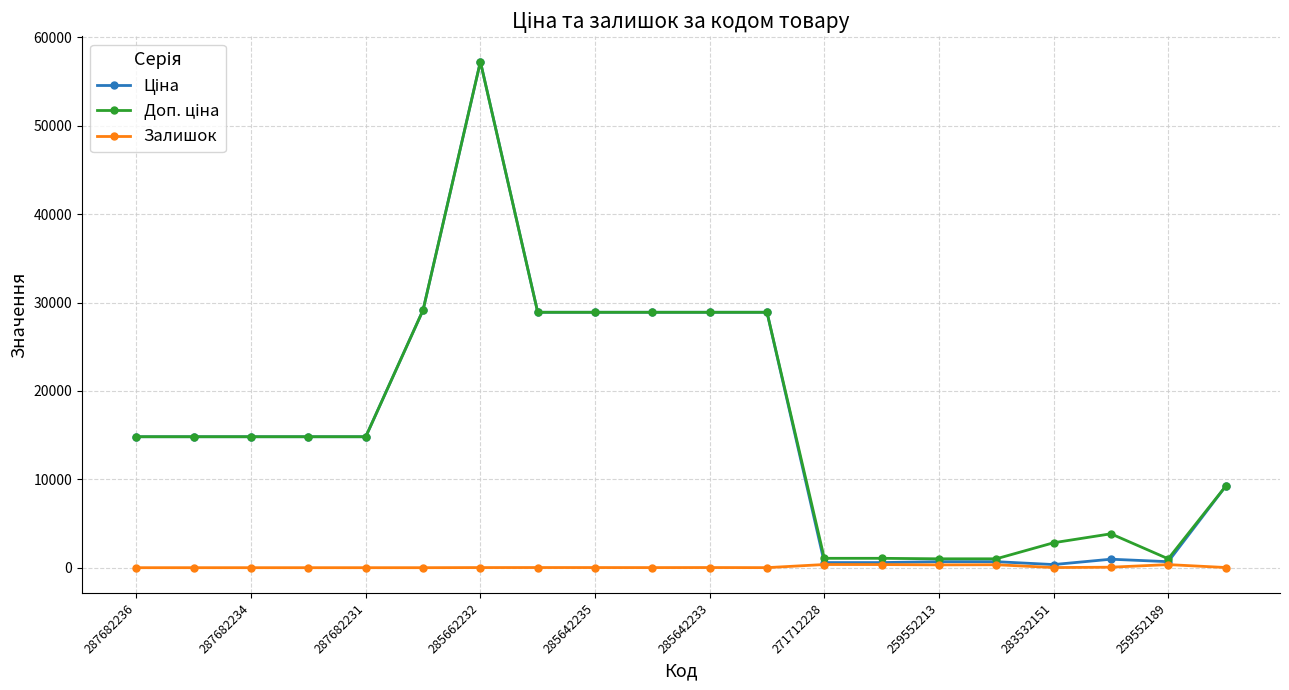

At how many categories does at least one series exceed 9852?

12